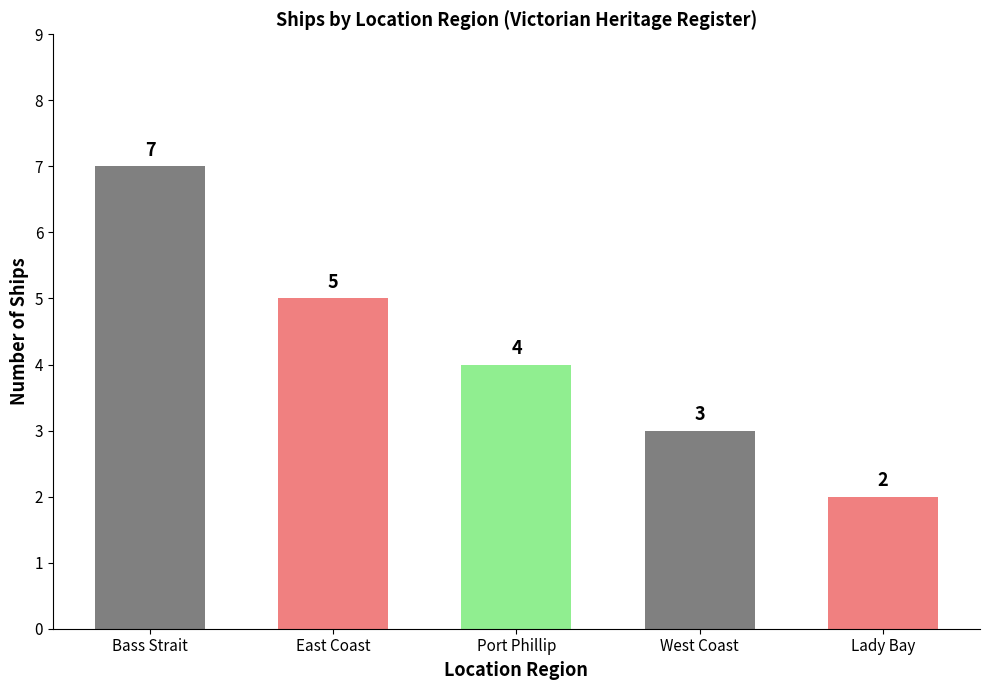

Reading right to left, extract all data points from this chart.

2	3	4	5	7